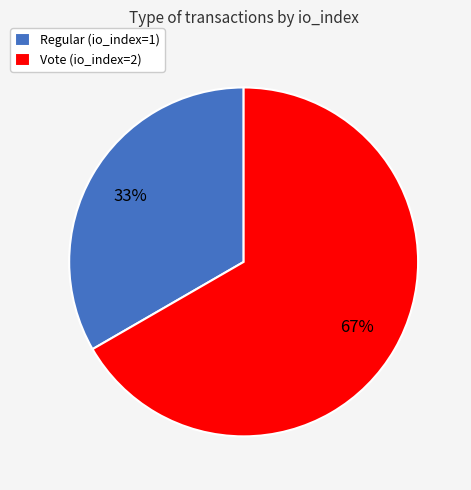

What percentage is the Vote (io_index=2) slice, to the nearest percent?

67%